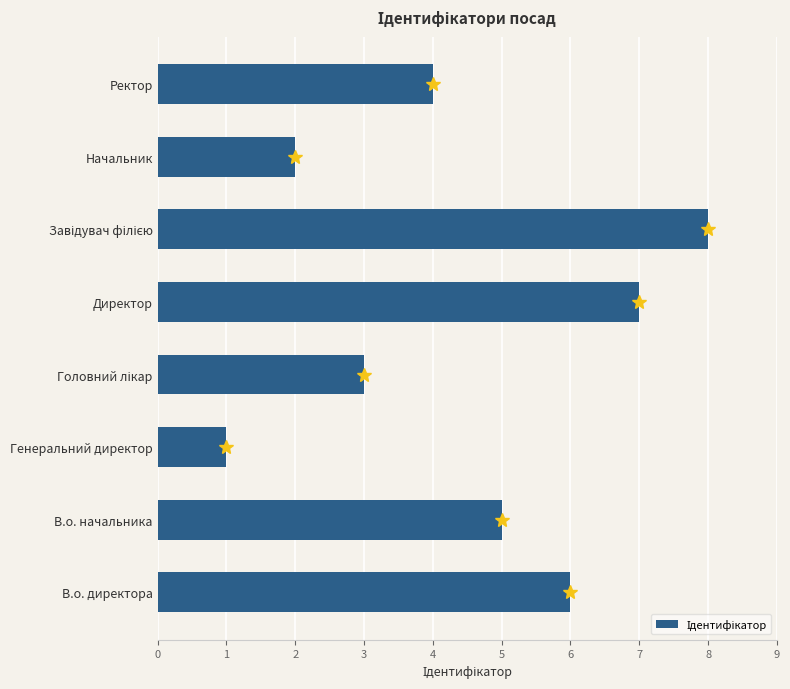

How many values are between 3 and 7?

5